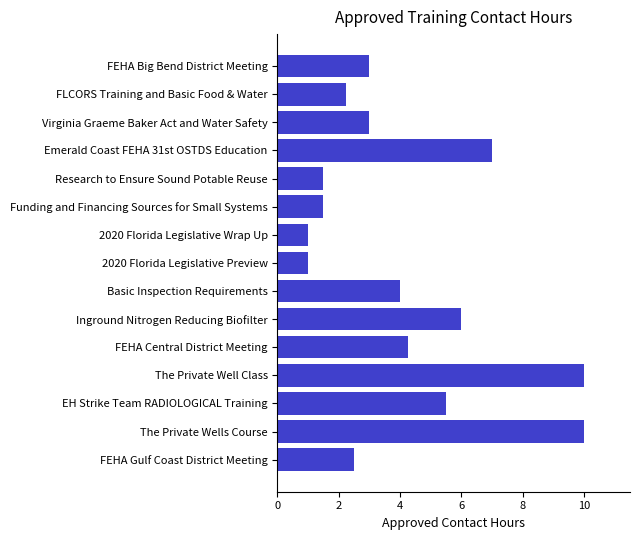

What is the difference between the second highest and minimum values?

9.0